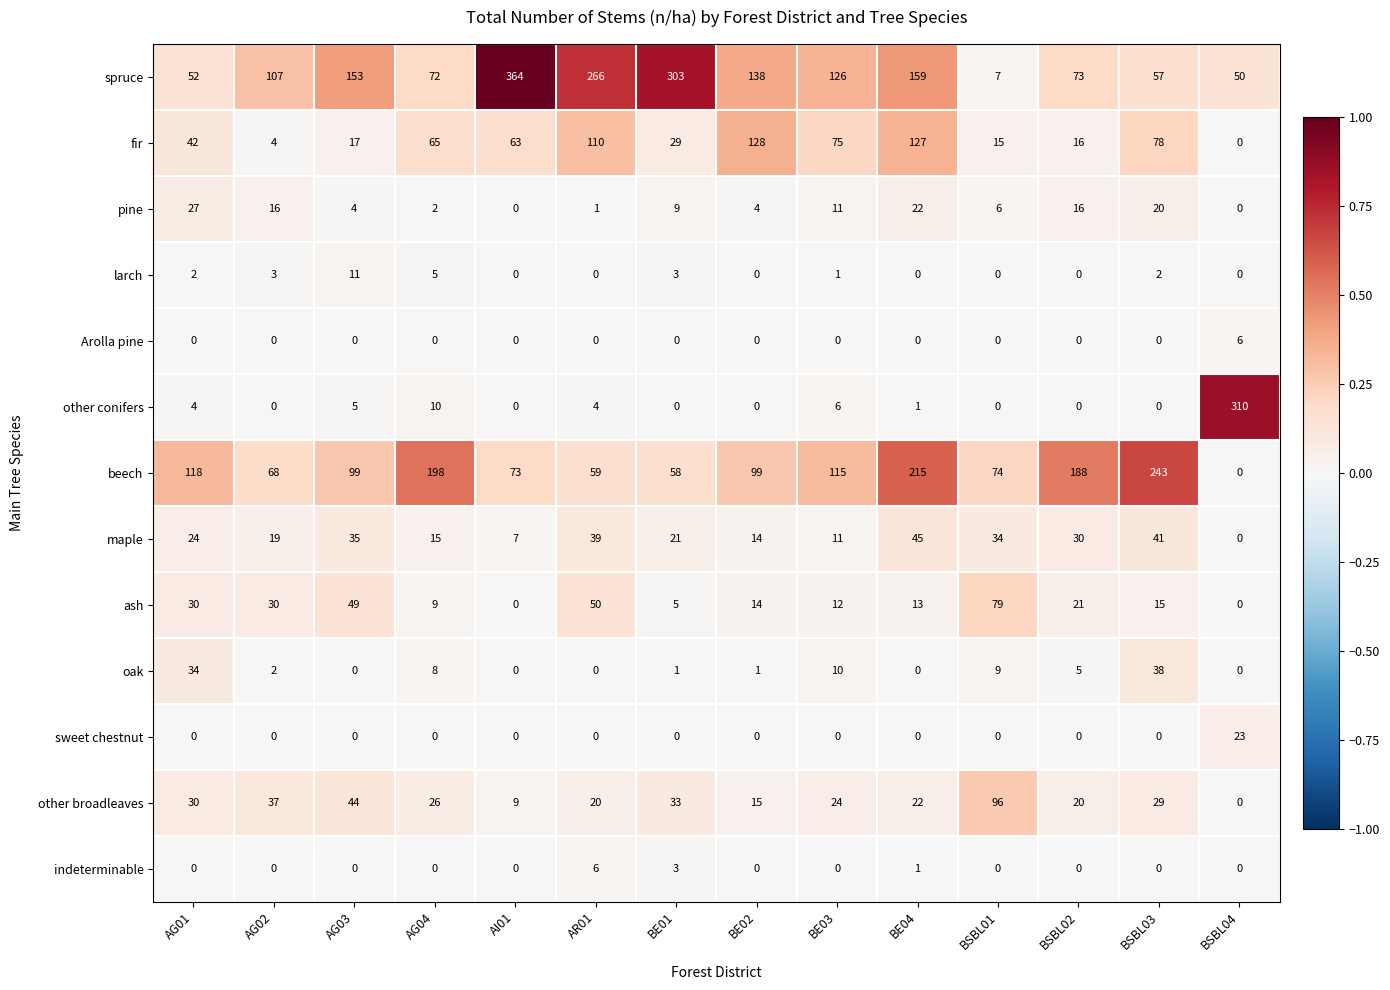

Rank the categories by spruce value from lowest to highest.

BSBL01, BSBL04, AG01, BSBL03, AG04, BSBL02, AG02, BE03, BE02, AG03, BE04, AR01, BE01, AI01